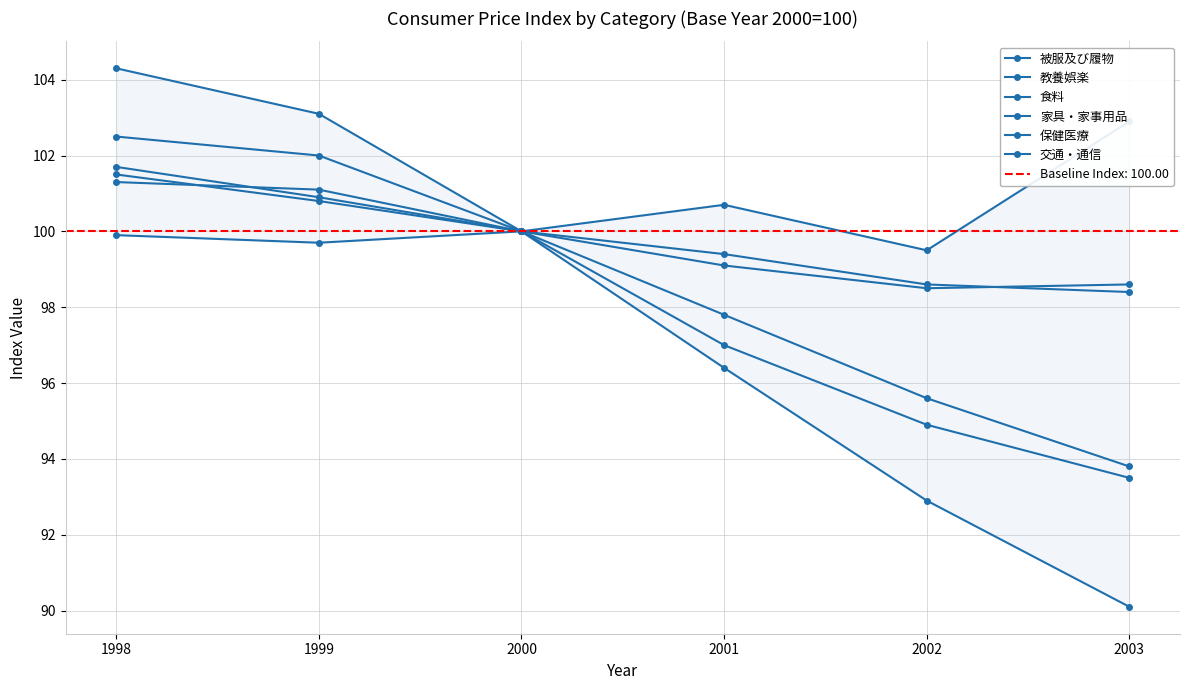

What is the approximate value of 交通・通信 at 2002?

98.5